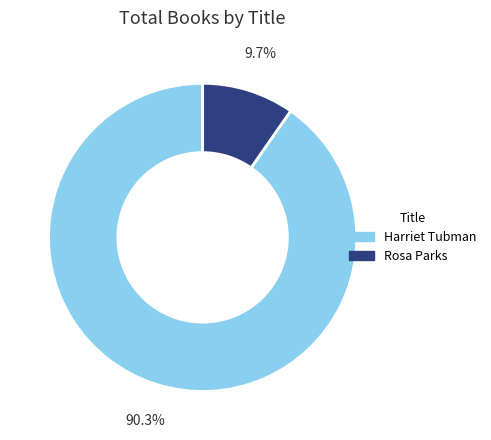

Count the number of slices in the pie.

2